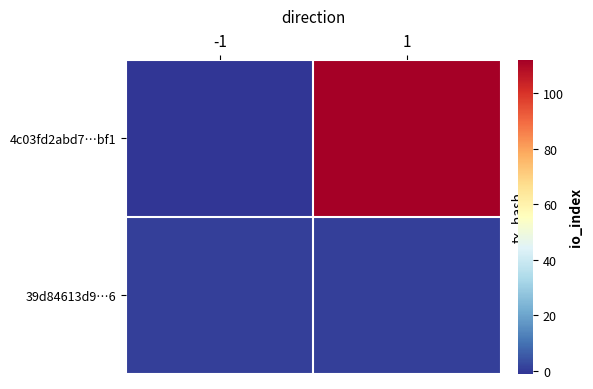

Rank the series at -1 from highest to lowest value.

39d84613d9…6, 4c03fd2abd7…bf1